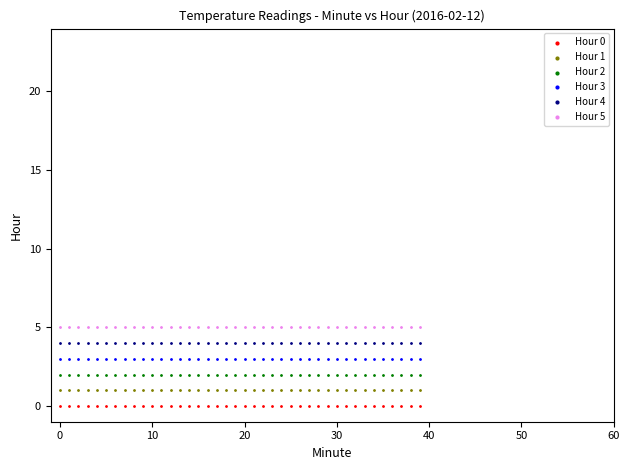

Which series contains the highest Y value?

Hour 5